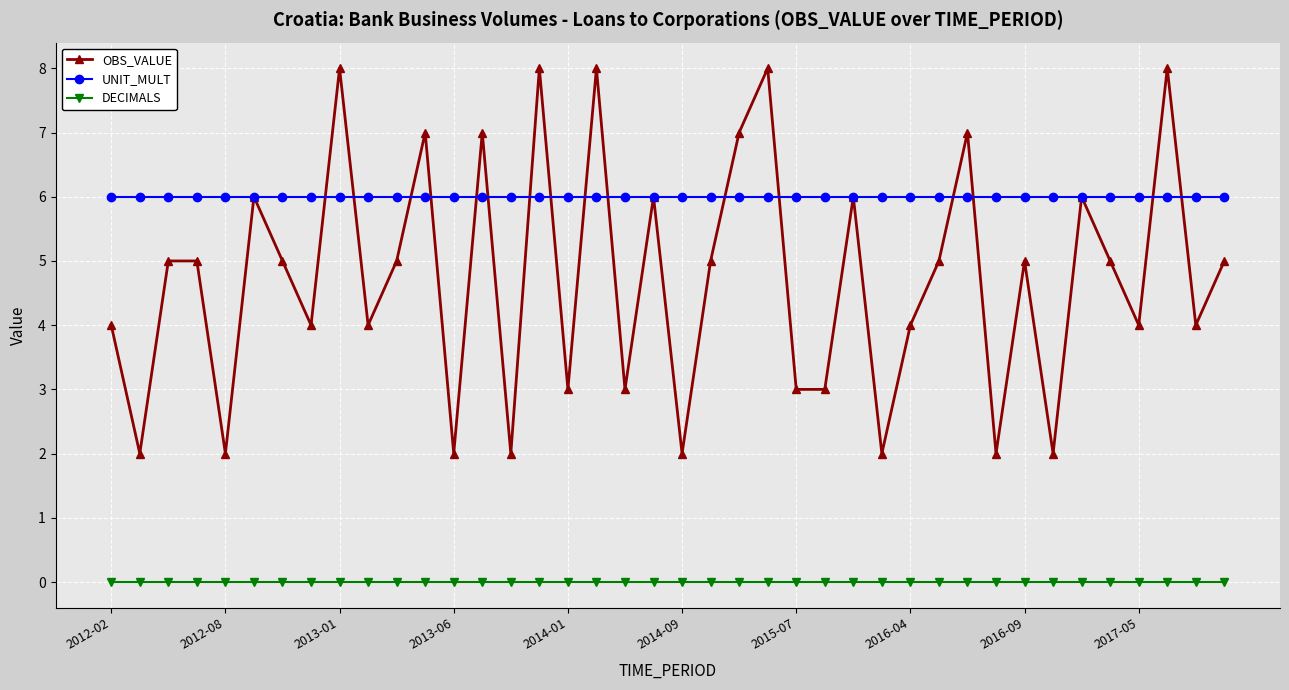

What are all the series names shown in the legend?

OBS_VALUE, UNIT_MULT, DECIMALS